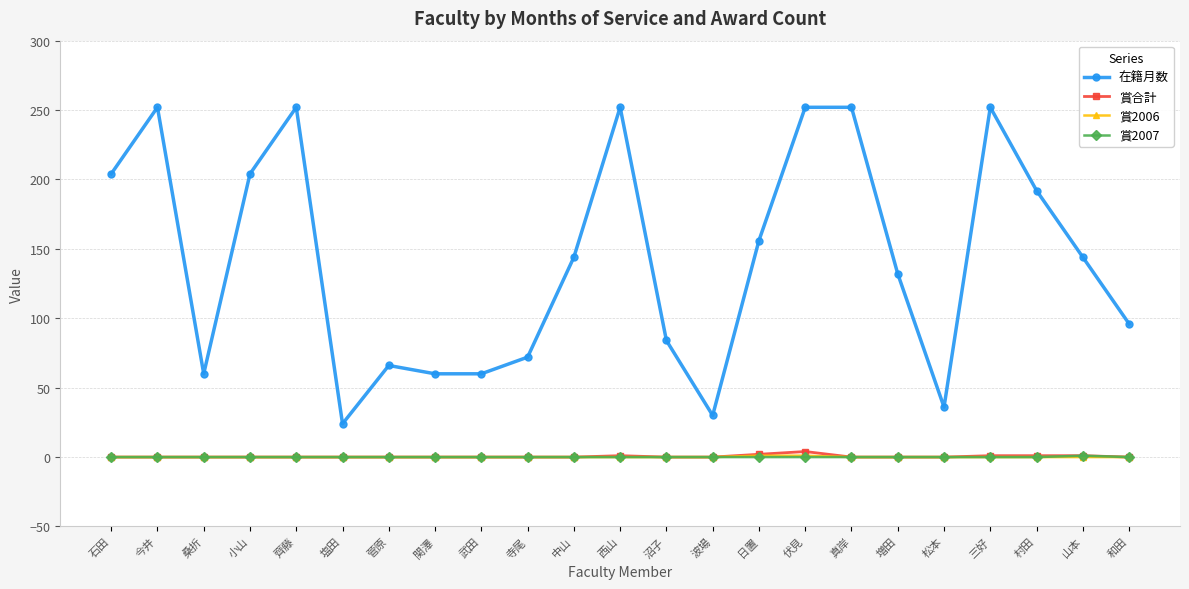

Which series has the largest total across all categories?

在籍月数